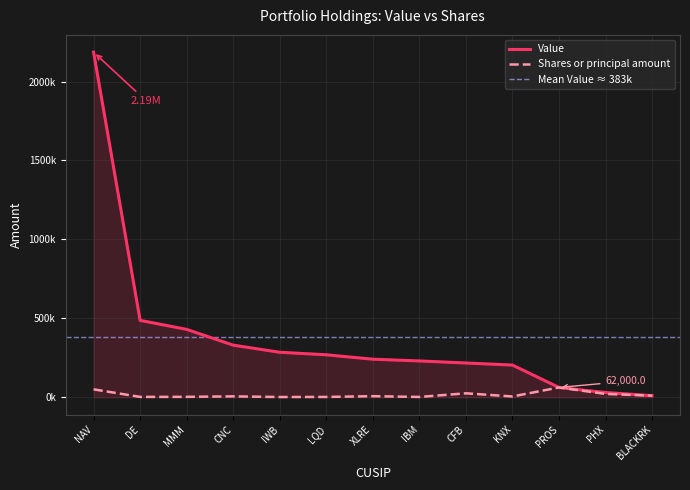

What is the difference between the maximum and minimum values in the Value series?

2176000